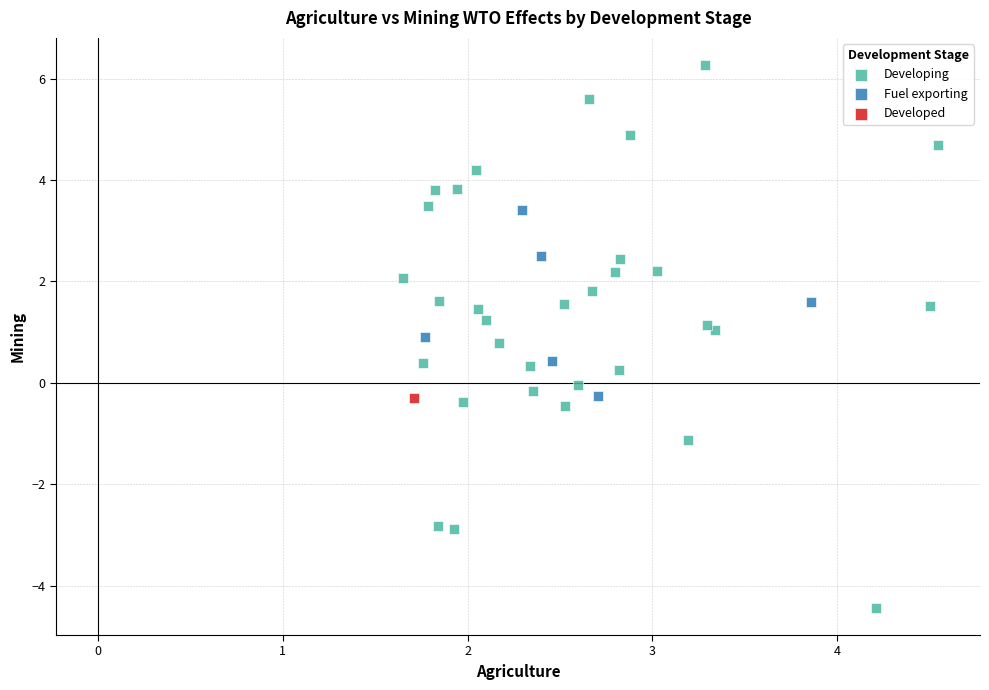

What are all the series names shown in the legend?

Developing, Fuel exporting, Developed